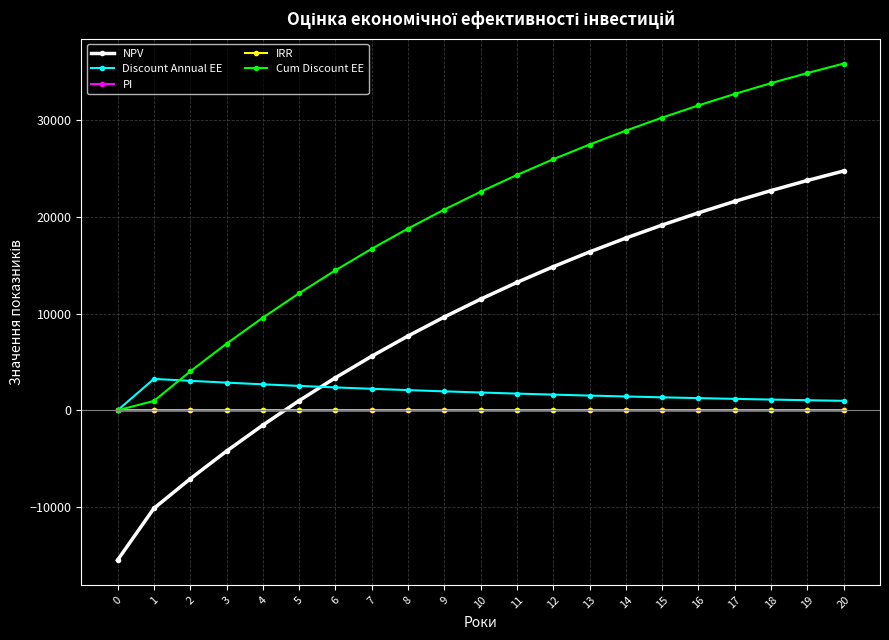

What is the maximum value for Cum Discount EE?

35813.3